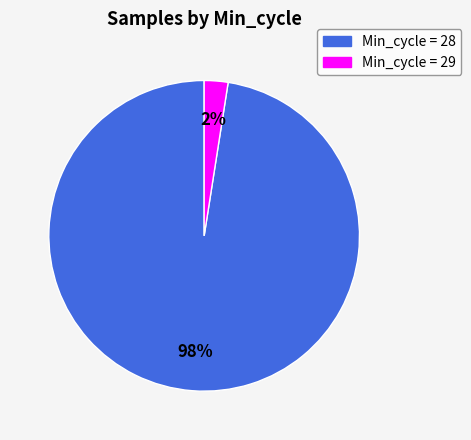

To the nearest percent, what portion does Min_cycle = 29 represent?

2%